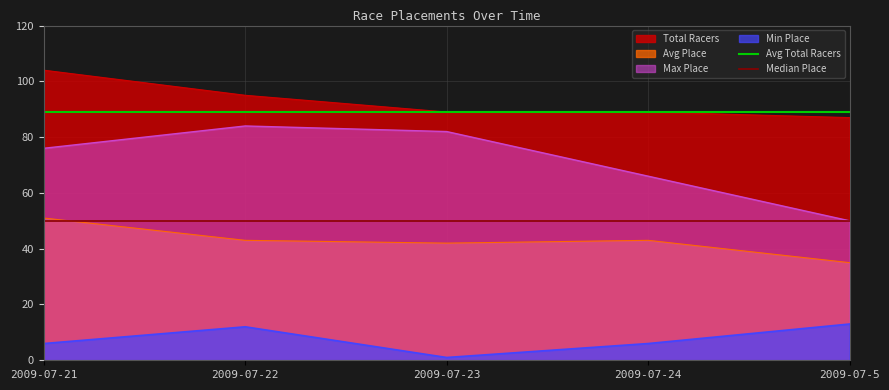

At which category is the sum across all series the highest?

2009-07-21